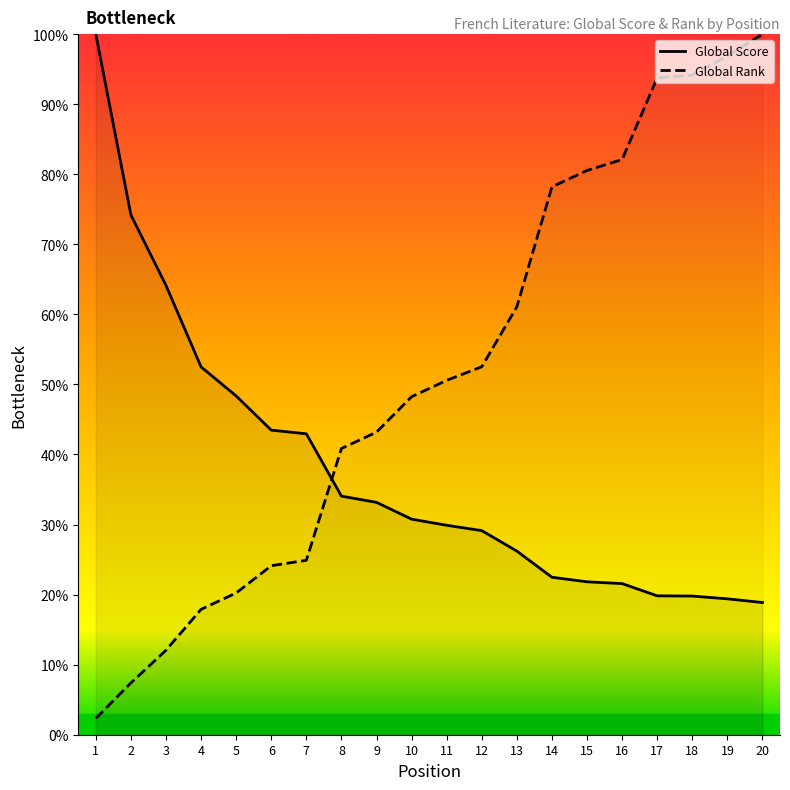

Read the Global Score value at 10.

30.8